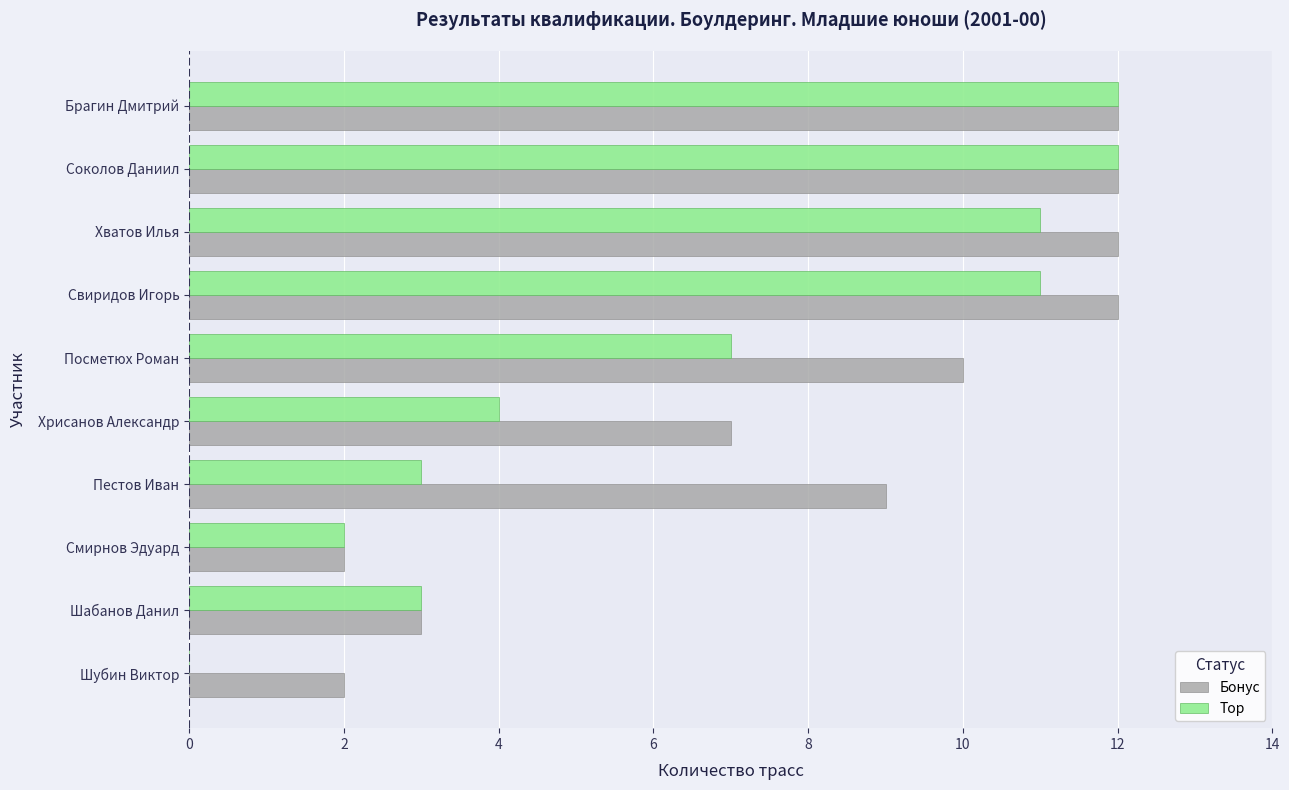

What is the total value across all series at Посметюх Роман?

17